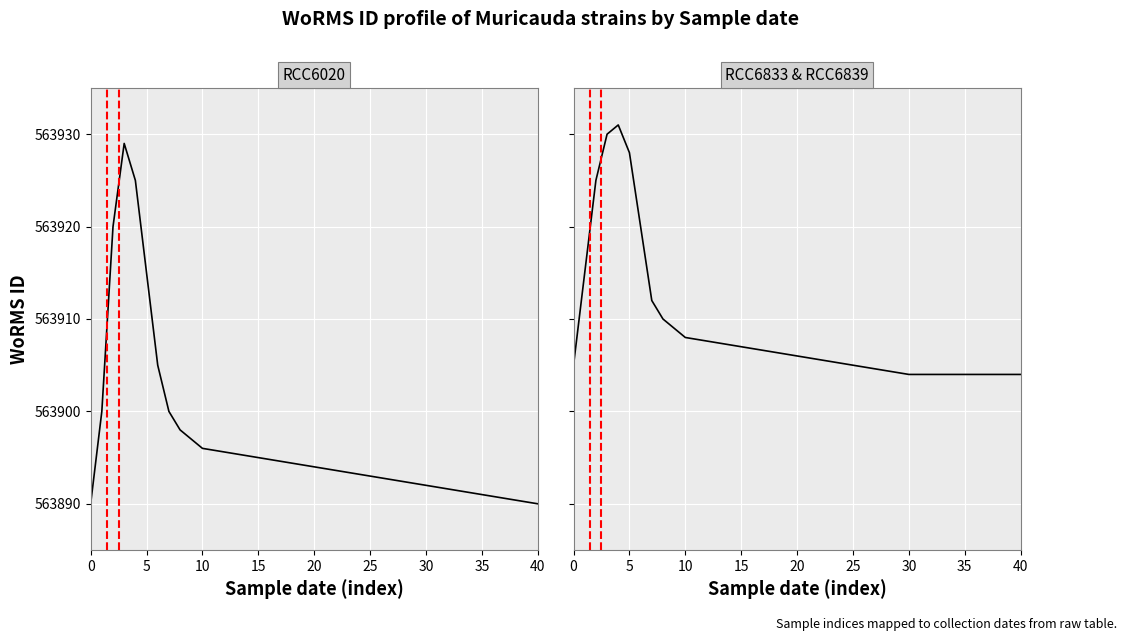

What is the total value across all series at 10?

1127845